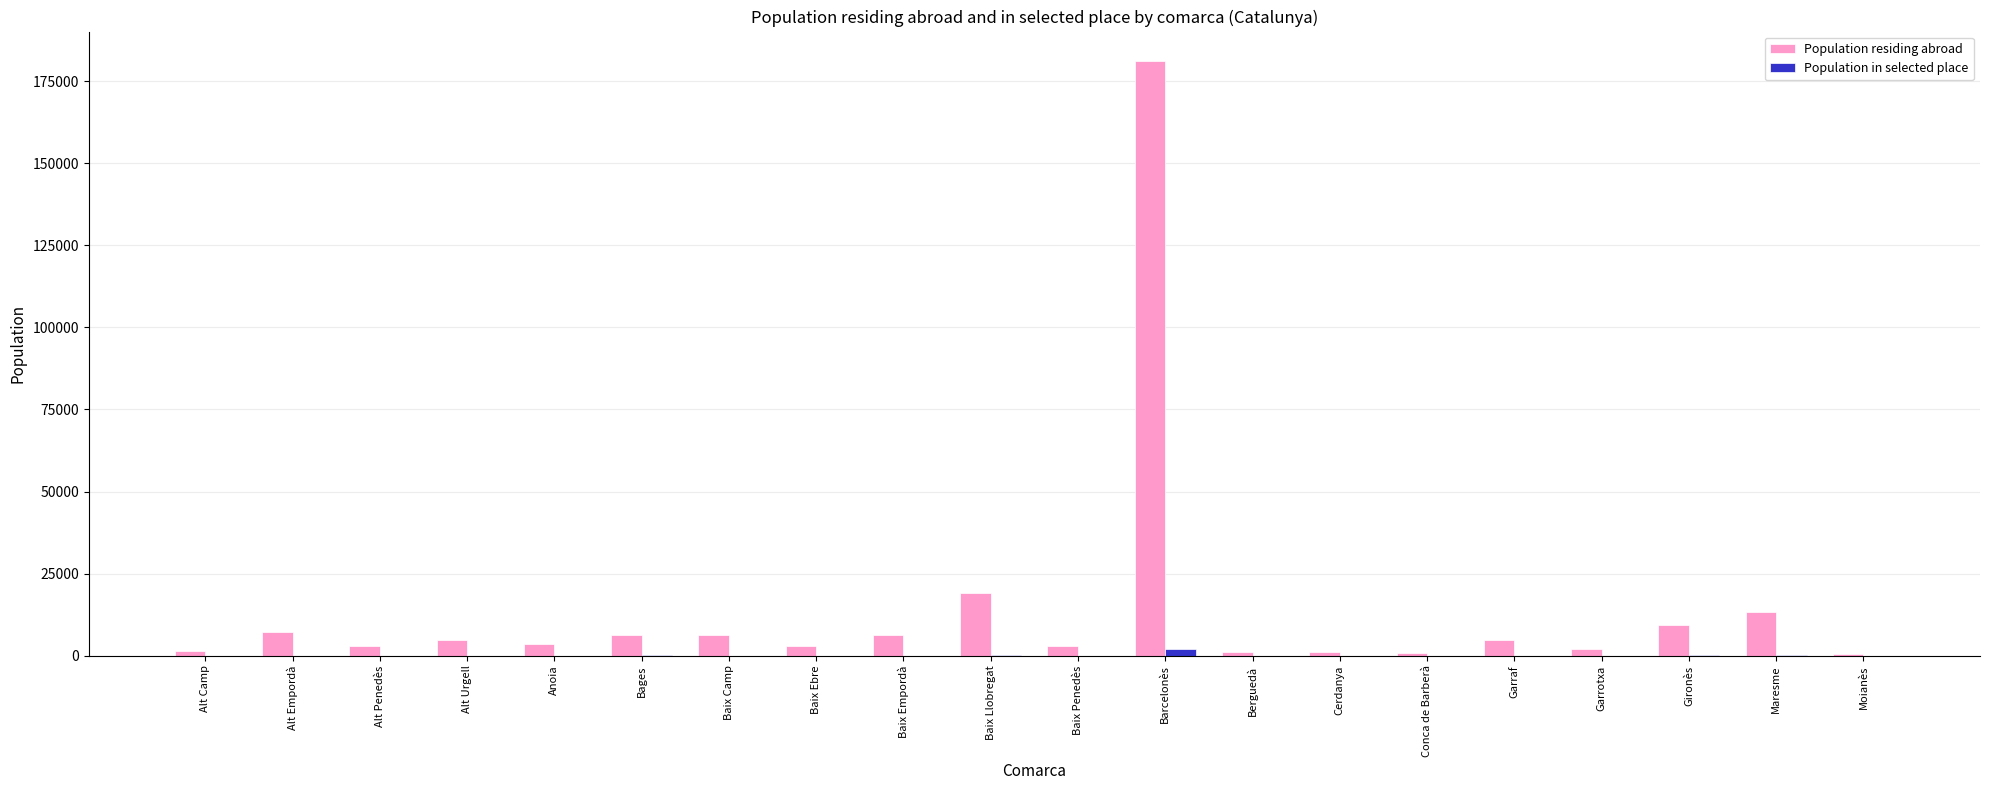

What is the highest value of the Population residing abroad series?

181038